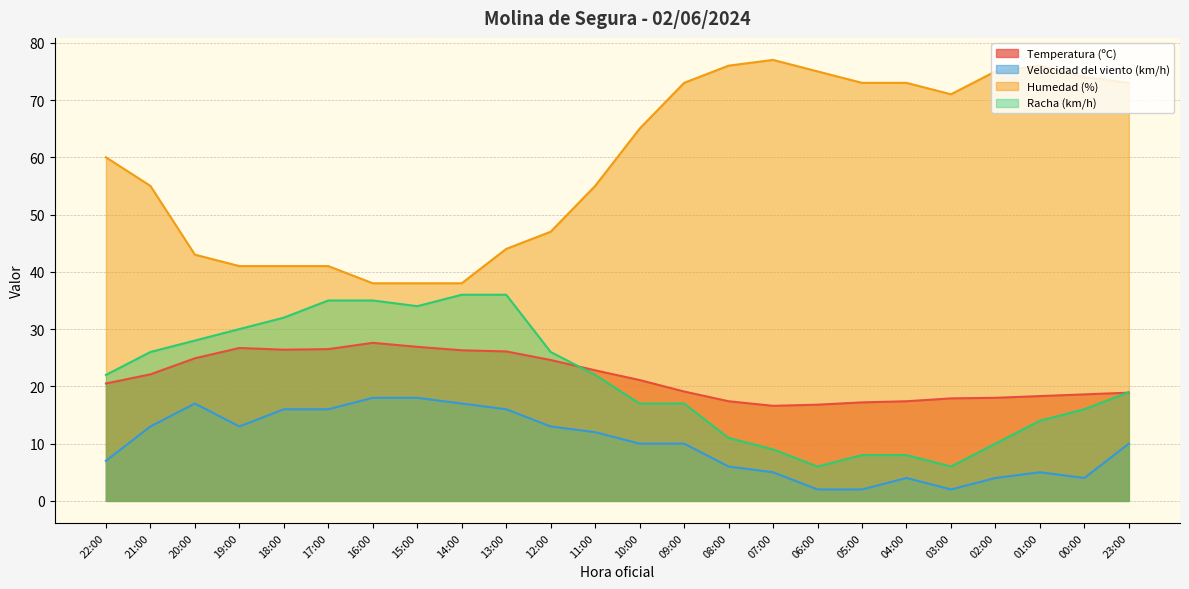

What is the approximate value of Racha (km/h) at 22:00?

22.0